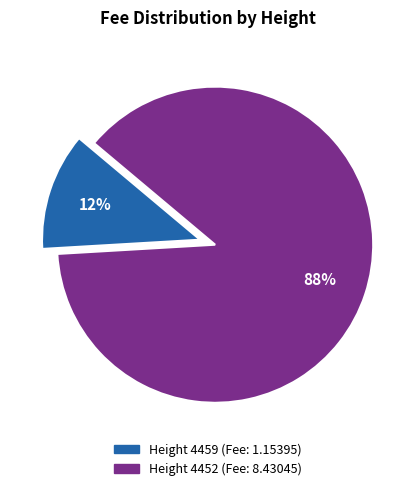

To the nearest percent, what is the average slice percentage?

50%